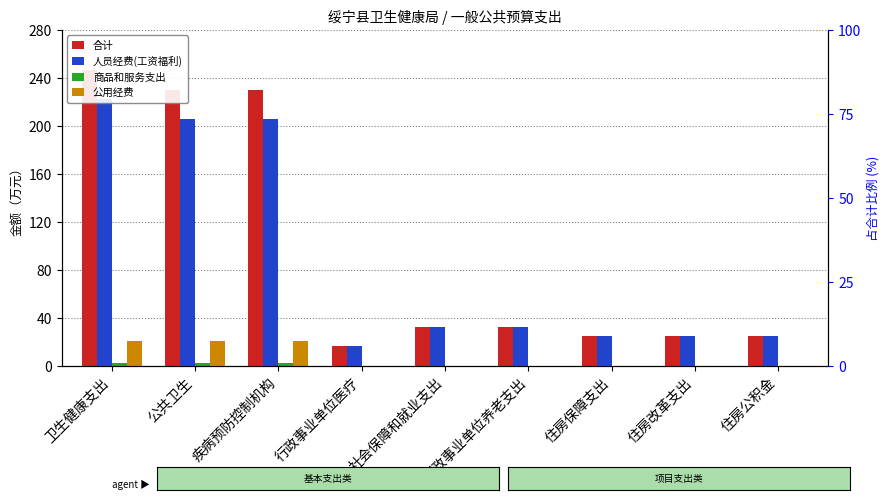

Is the value of 公用经费 at 疾病预防控制机构 greater than the value of 合计 at 行政事业单位医疗?

Yes